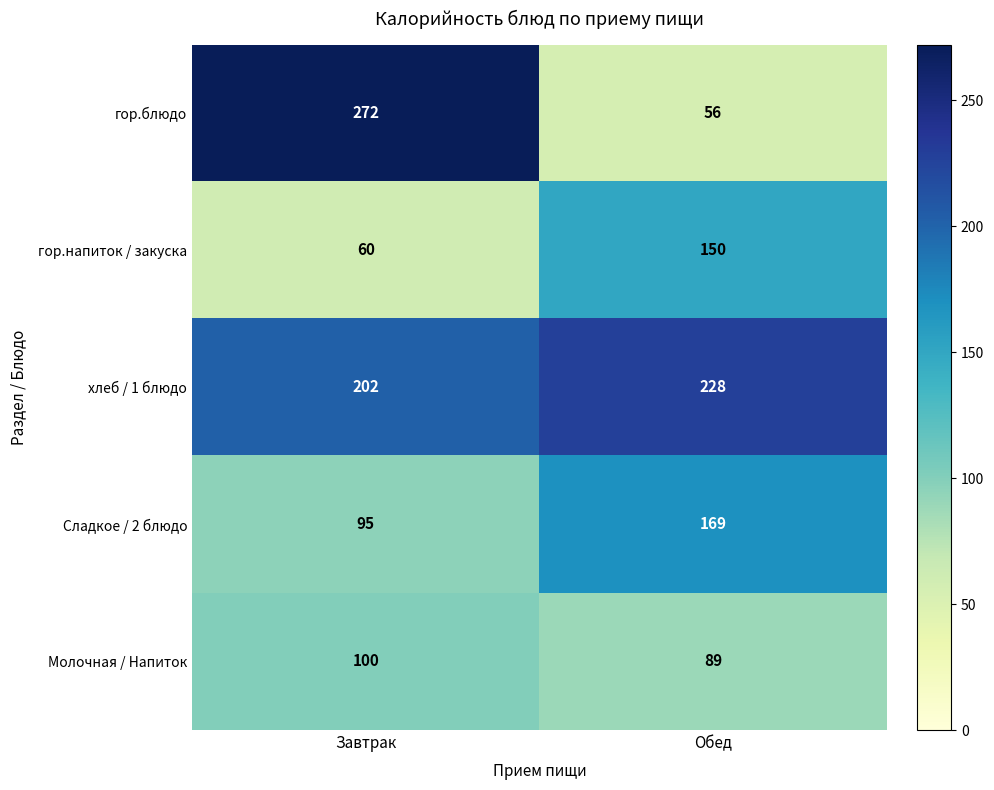

What is the difference between the highest and lowest values at Завтрак?

212